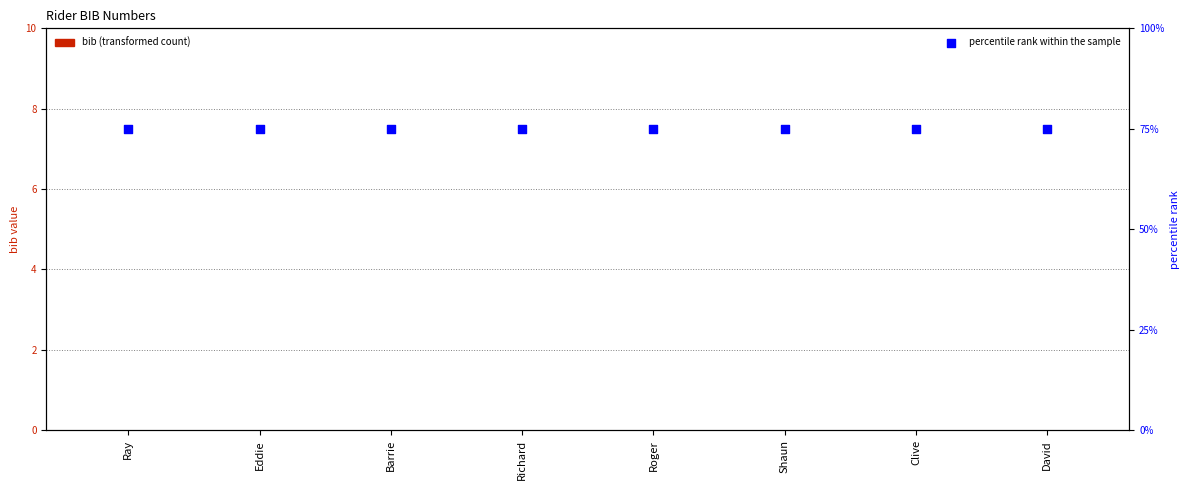

Is the value of percentile rank within the sample at Eddie greater than the value of bib at Roger?

Yes